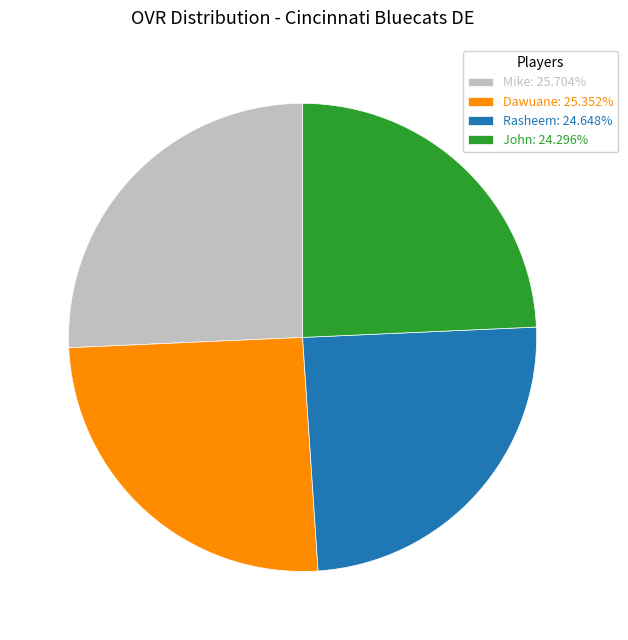

Approximately how many times larger is the value at Dawuane compared to Rasheem?

1.0